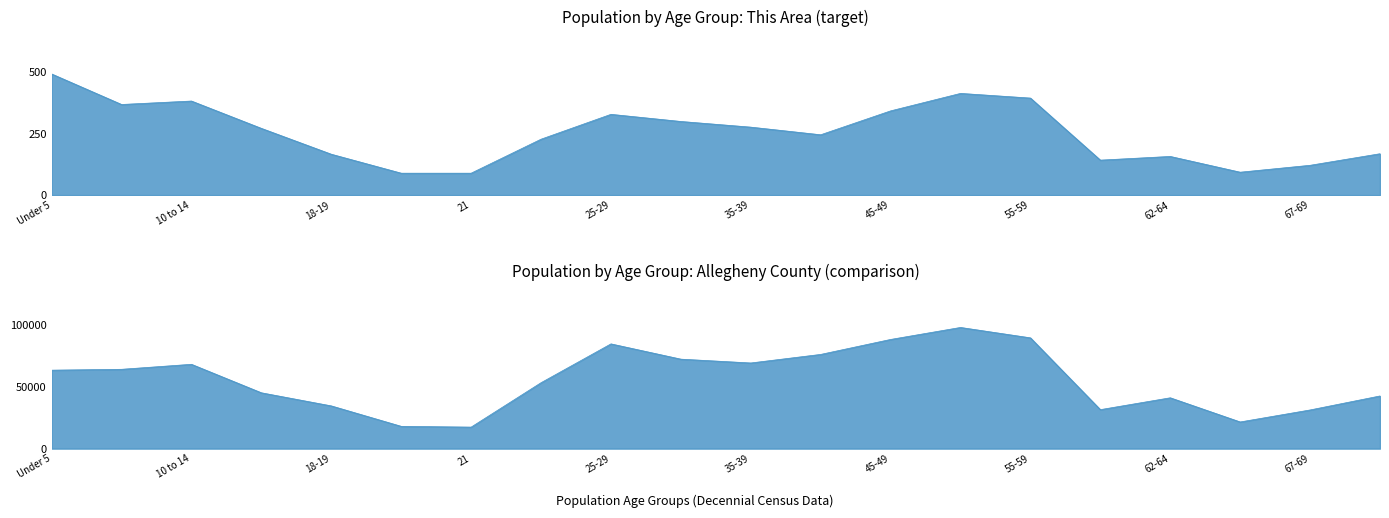

What position from the left is 30-34?

10